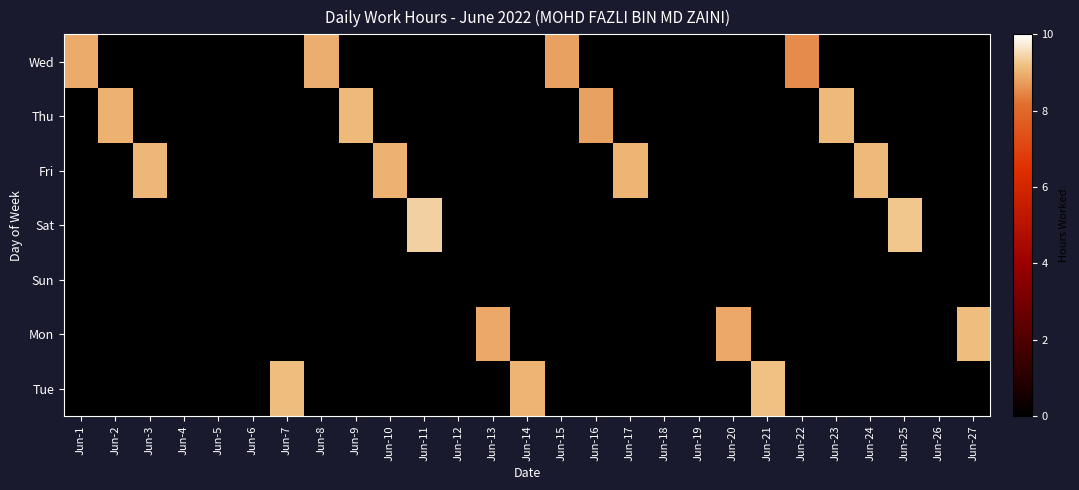

Between Jun-5 and Jun-18, which is larger?

Jun-5